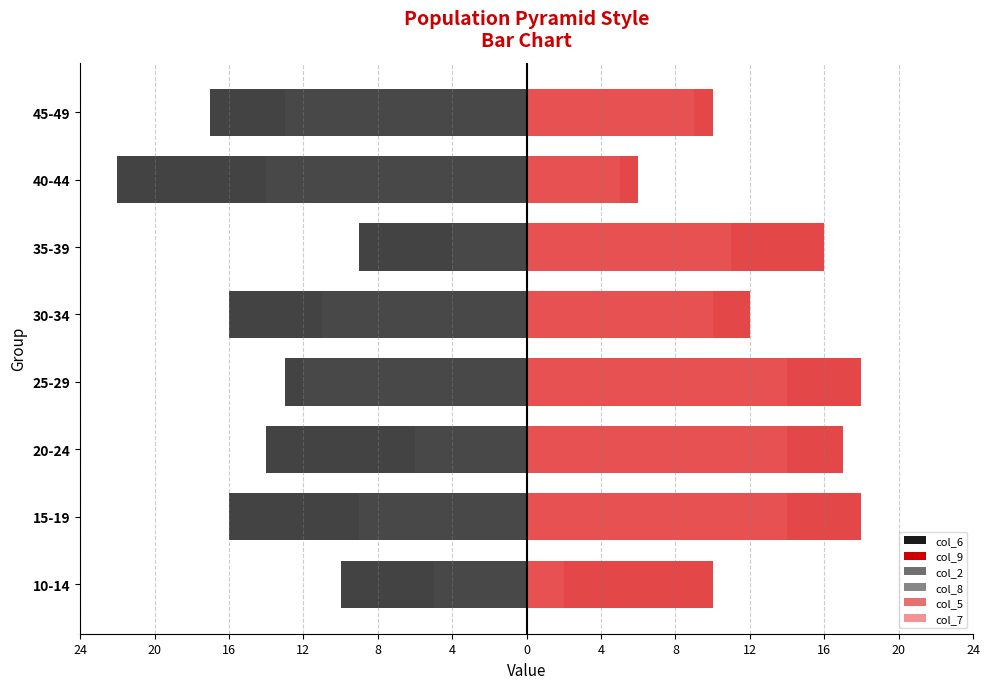

What is the highest value of the col_6 series?

-9